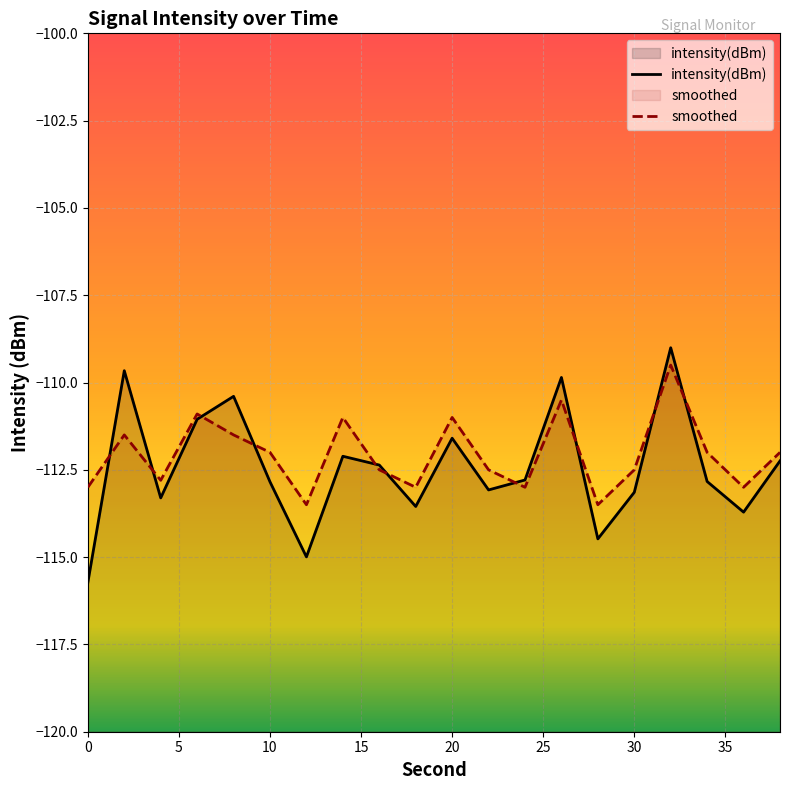

Reading right to left, list all the values displayed in this chart.

intensity(dBm): 38=-112.2	36=-113.7	34=-112.8	32=-109.0	30=-113.1	28=-114.5	26=-109.9	24=-112.8	22=-113.1	20=-111.6	18=-113.5	16=-112.4	14=-112.1	12=-115.0	10=-112.8	8=-110.4	6=-111.1	4=-113.3	2=-109.7	0=-115.7
smoothed: 38=-112.0	36=-113.0	34=-112.0	32=-109.5	30=-112.5	28=-113.5	26=-110.5	24=-113.0	22=-112.5	20=-111.0	18=-113.0	16=-112.5	14=-111.0	12=-113.5	10=-112.0	8=-111.5	6=-110.9	4=-112.8	2=-111.5	0=-113.0